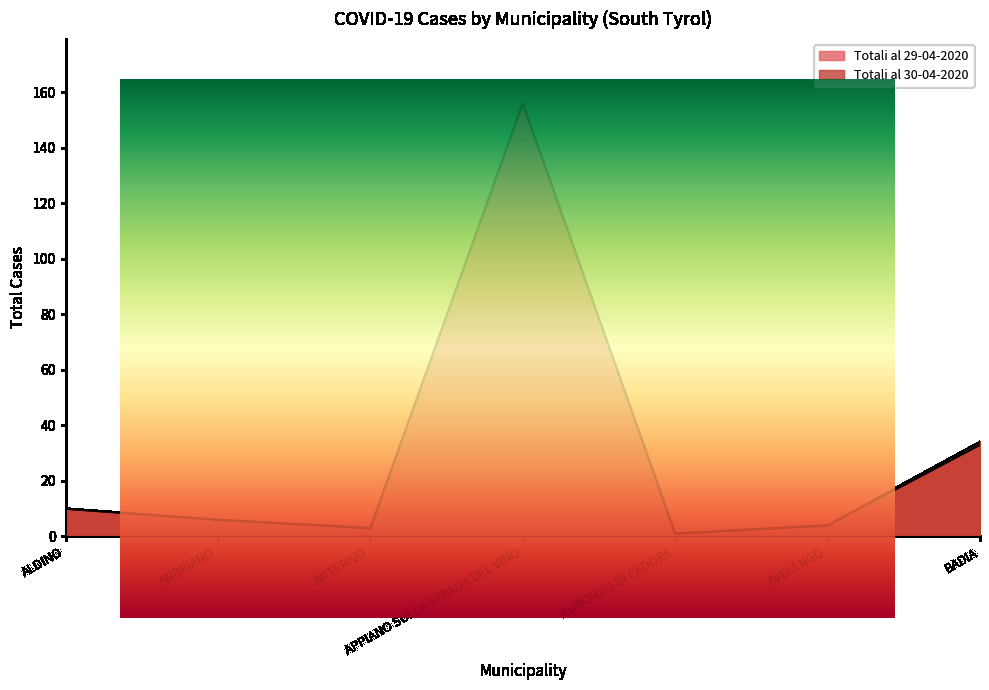

What is the sum of all Totali al 29-04-2020 values?

213